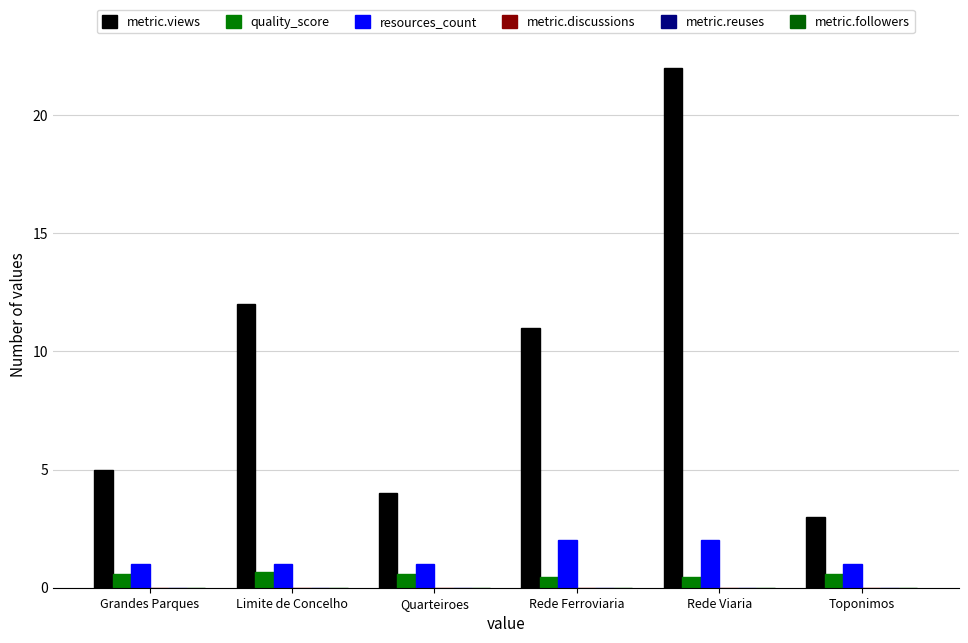

At which category is the sum across all series the highest?

Rede Viaria